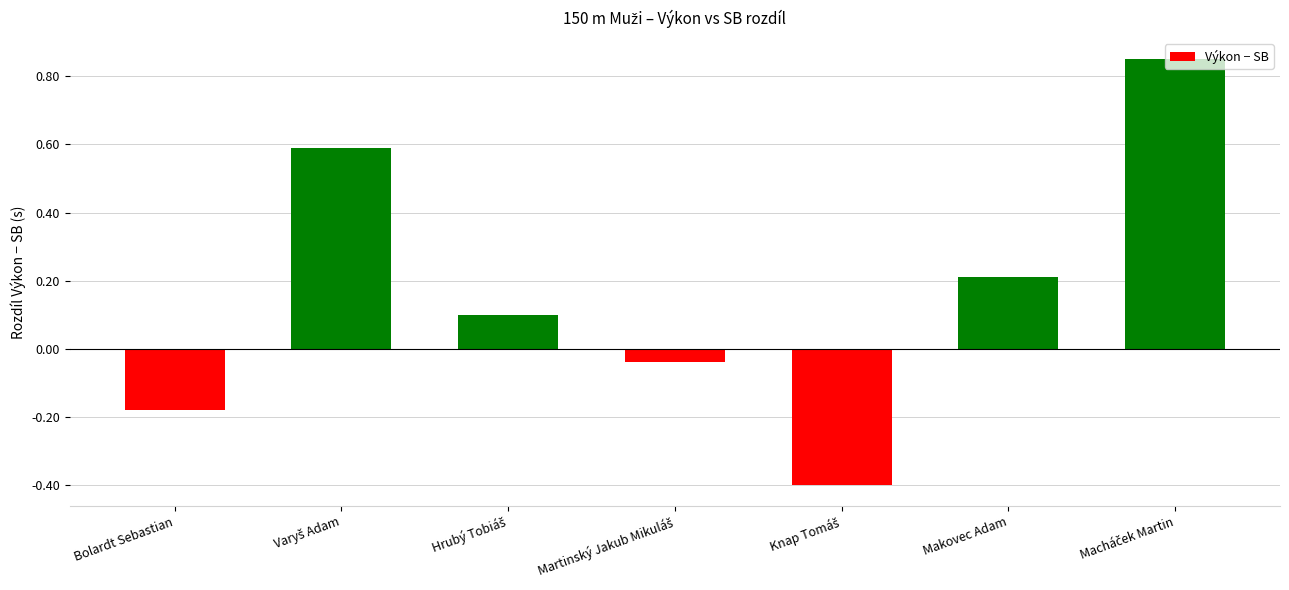

What is the average value?

0.2